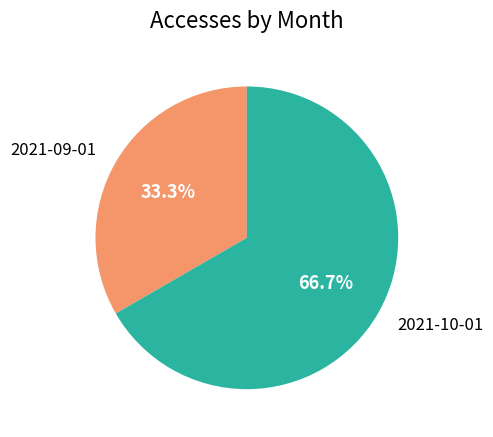

Is there any slice that represents more than half of the pie?

Yes